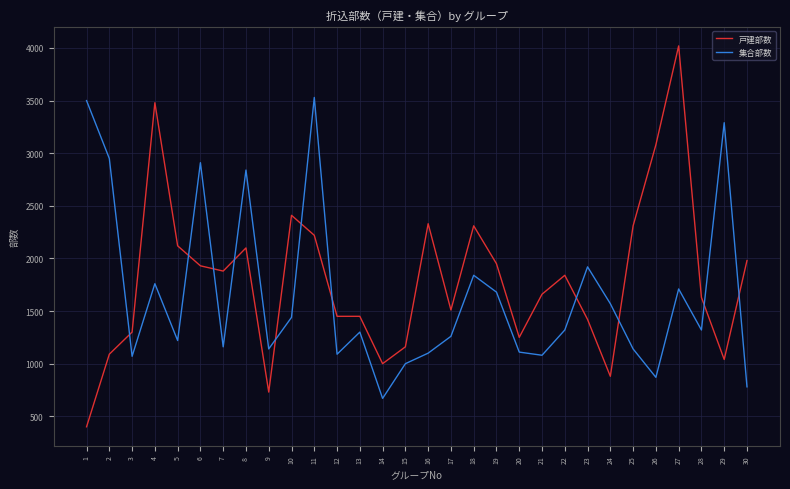

What is the difference between the maximum and minimum values in the 集合部数 series?

2860